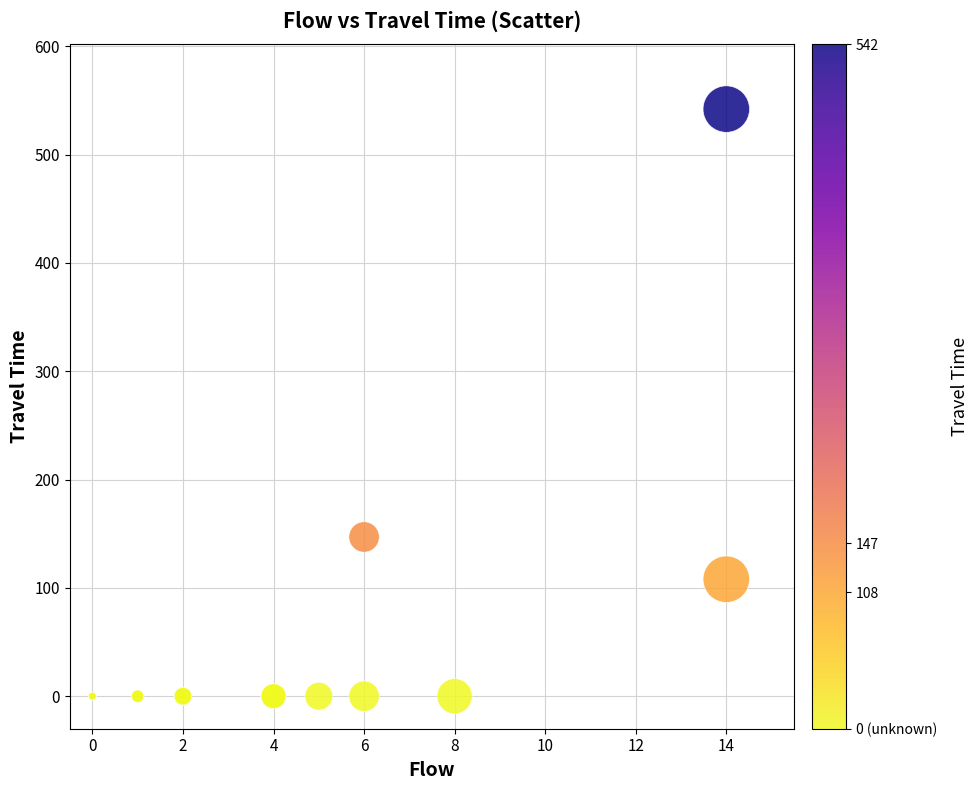

What Y value in the scatter plot is closest to 271?

147